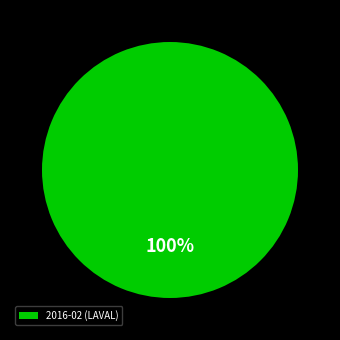

Which category accounts for the majority?

2016-02 (LAVAL)